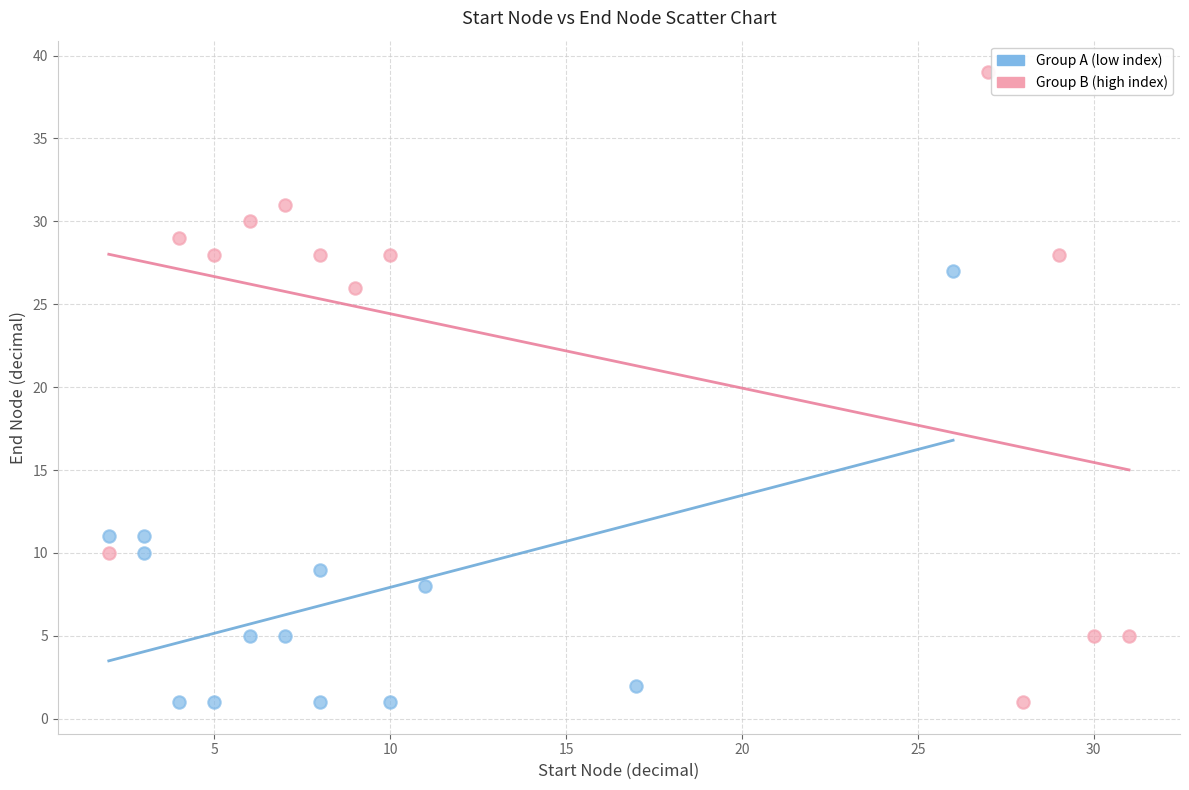

Which series contains the highest Y value?

Group B (high index)